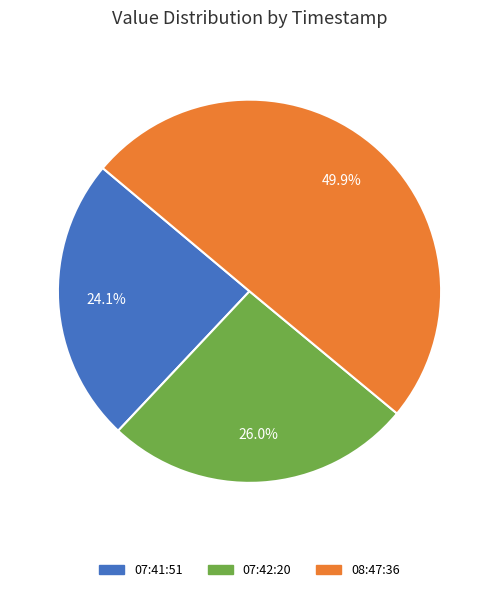

What is the largest slice in the pie chart?

2016-06-24T08:47:36.095Z